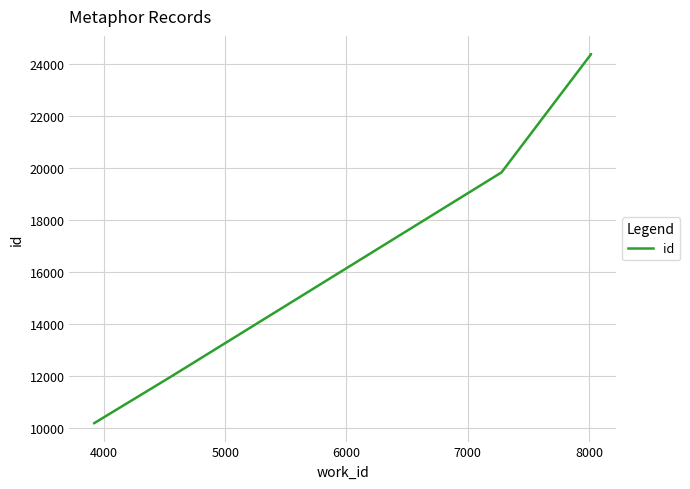

True or false: the data has more than 0 interior local peaks.

False